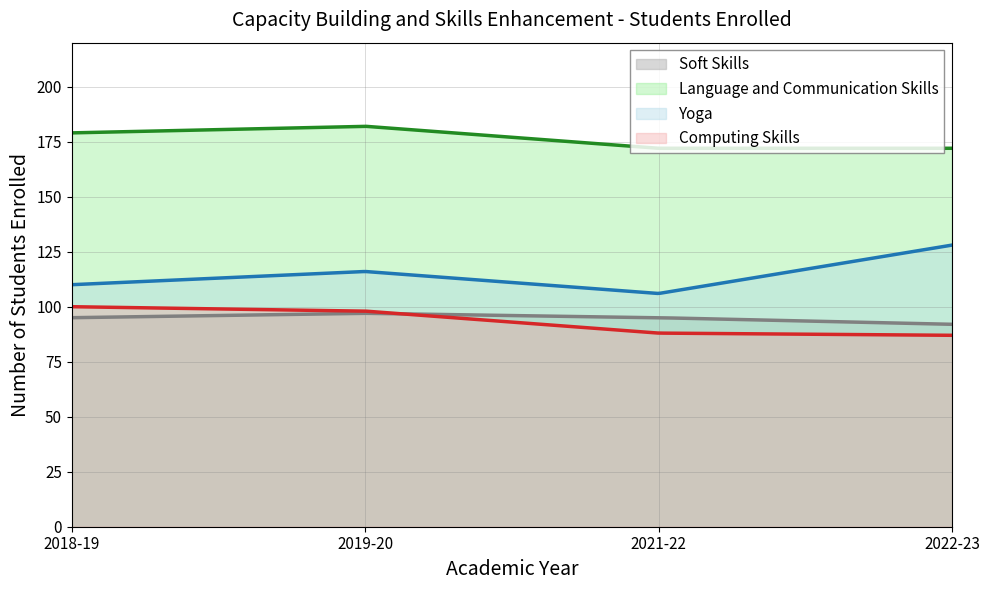

True or false: Soft Skills has more than 2 points higher than both neighbors.

False